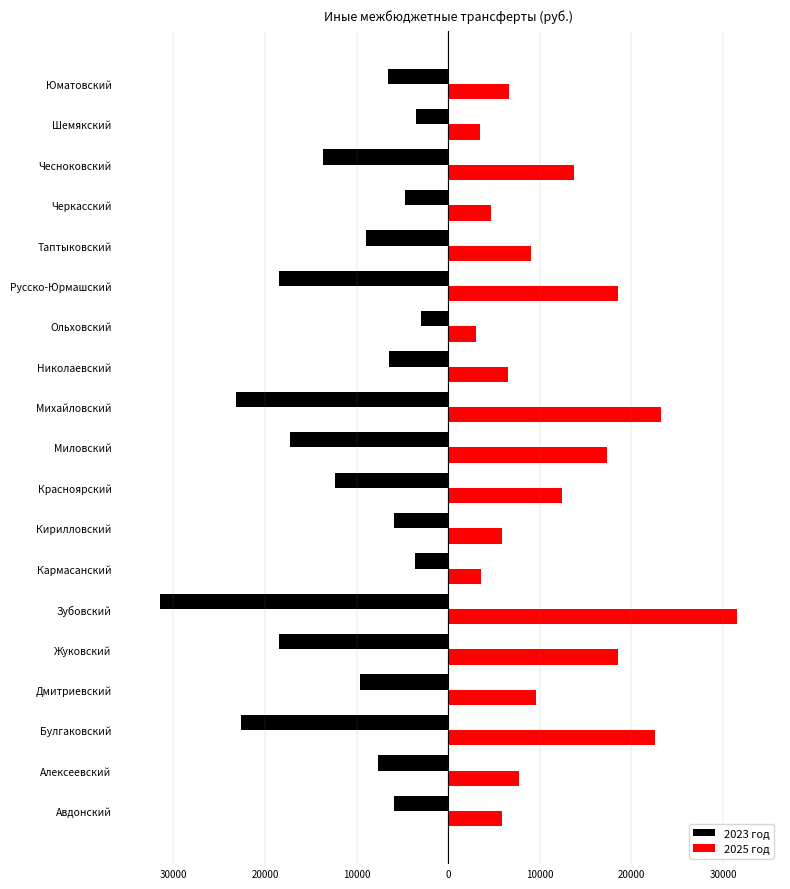

Rank the series by their maximum value, from highest to lowest.

2025 год, 2023 год